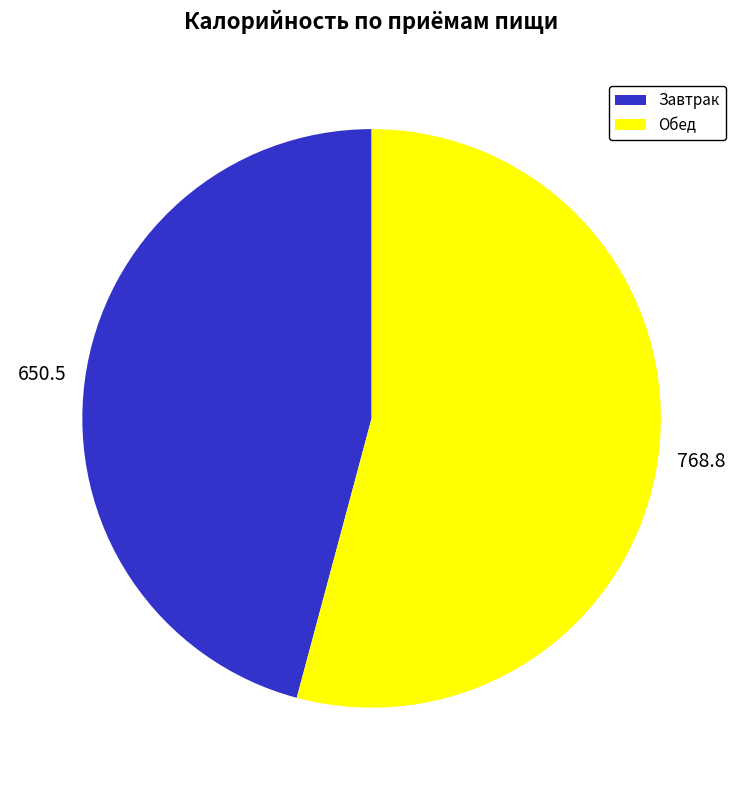

Combined, do Обед and Завтрак account for over 50%?

Yes